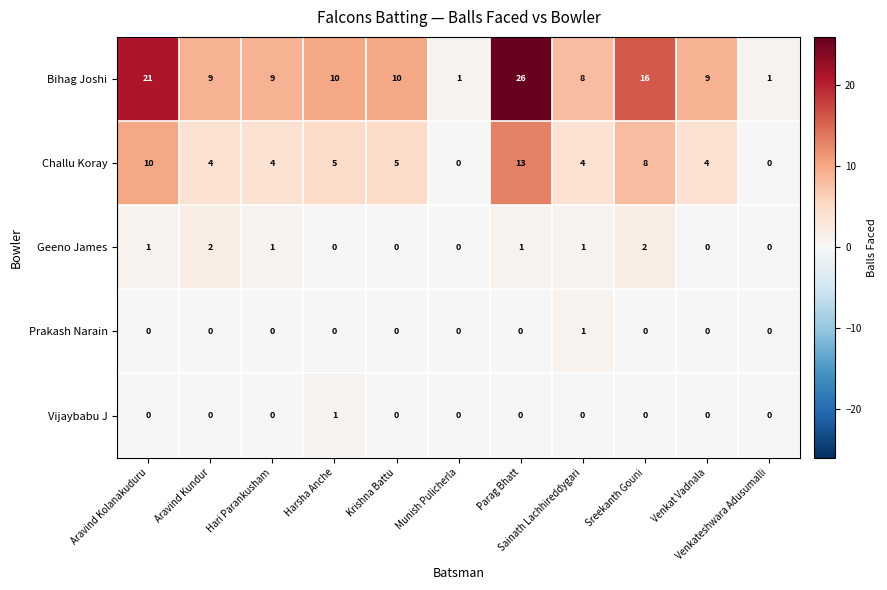

What is the sum of all Challu Koray values?

57